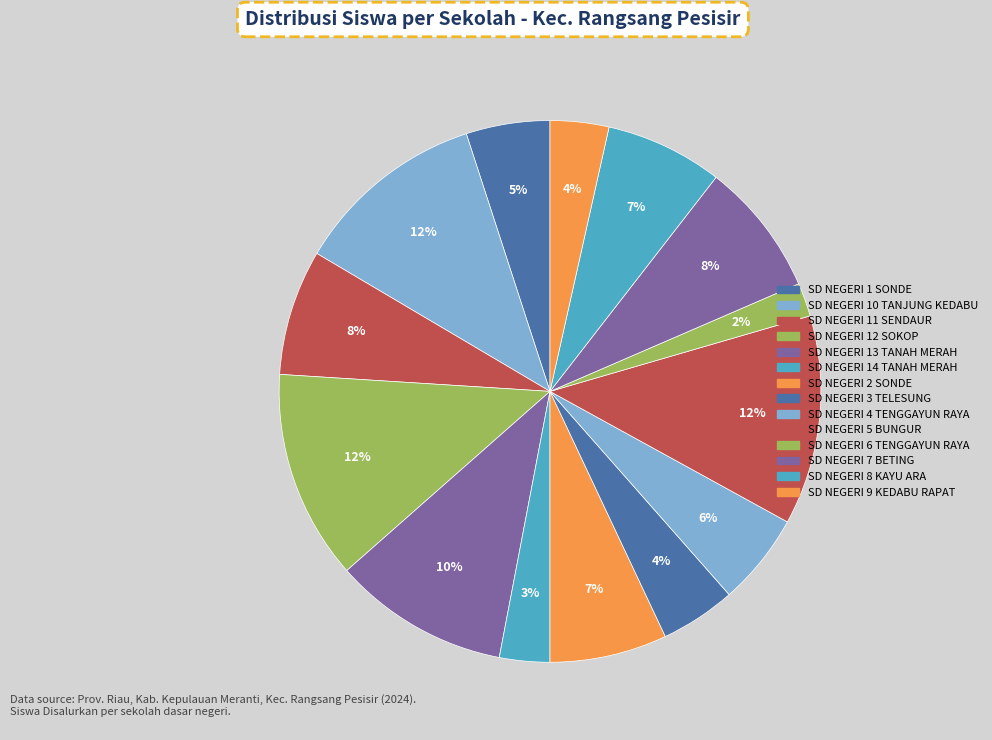

Rank the categories by value from lowest to highest.

SD NEGERI 6 TENGGAYUN RAYA, SD NEGERI 14 TANAH MERAH, SD NEGERI 9 KEDABU RAPAT, SD NEGERI 3 TELESUNG, SD NEGERI 1 SONDE, SD NEGERI 4 TENGGAYUN RAYA, SD NEGERI 2 SONDE, SD NEGERI 8 KAYU ARA, SD NEGERI 11 SENDAUR, SD NEGERI 7 BETING, SD NEGERI 13 TANAH MERAH, SD NEGERI 10 TANJUNG KEDABU, SD NEGERI 12 SOKOP, SD NEGERI 5 BUNGUR